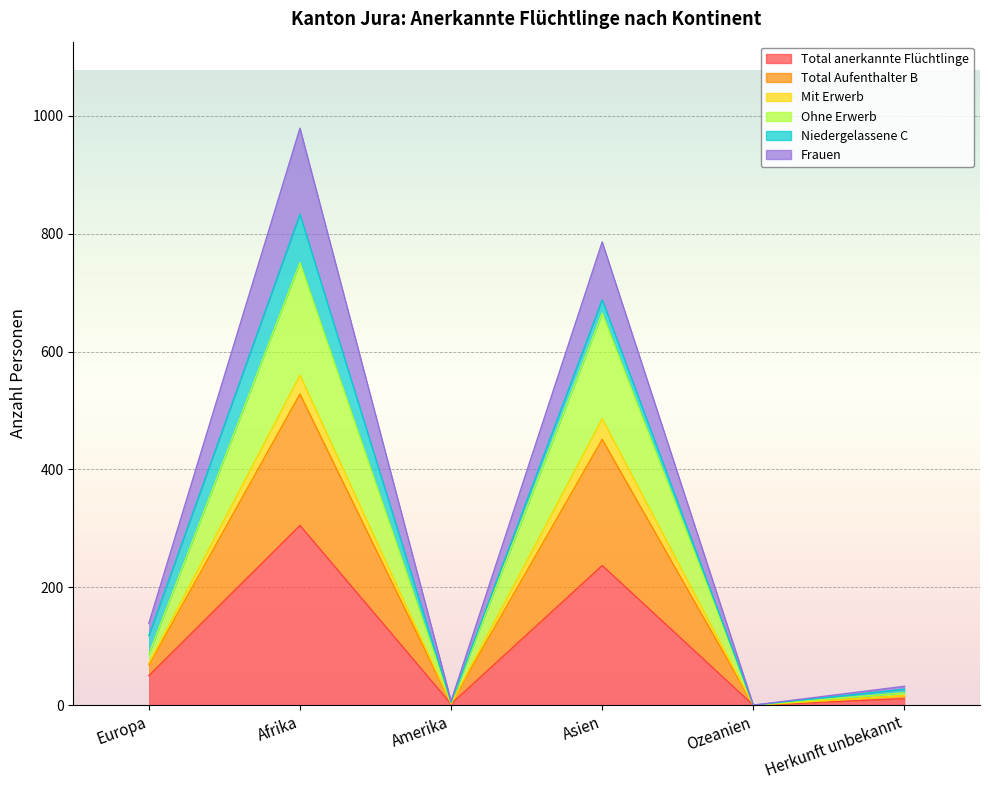

What is the sum of the Frauen values at Herkunft unbekannt and Amerika?

39